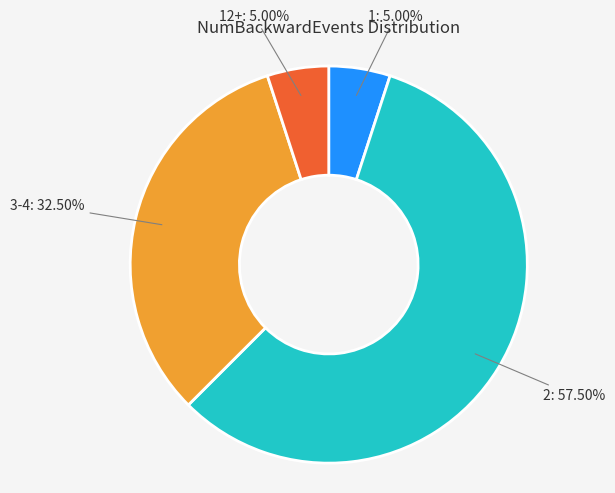

What is the ratio of the value at 12+ to the value at 1?

1.0